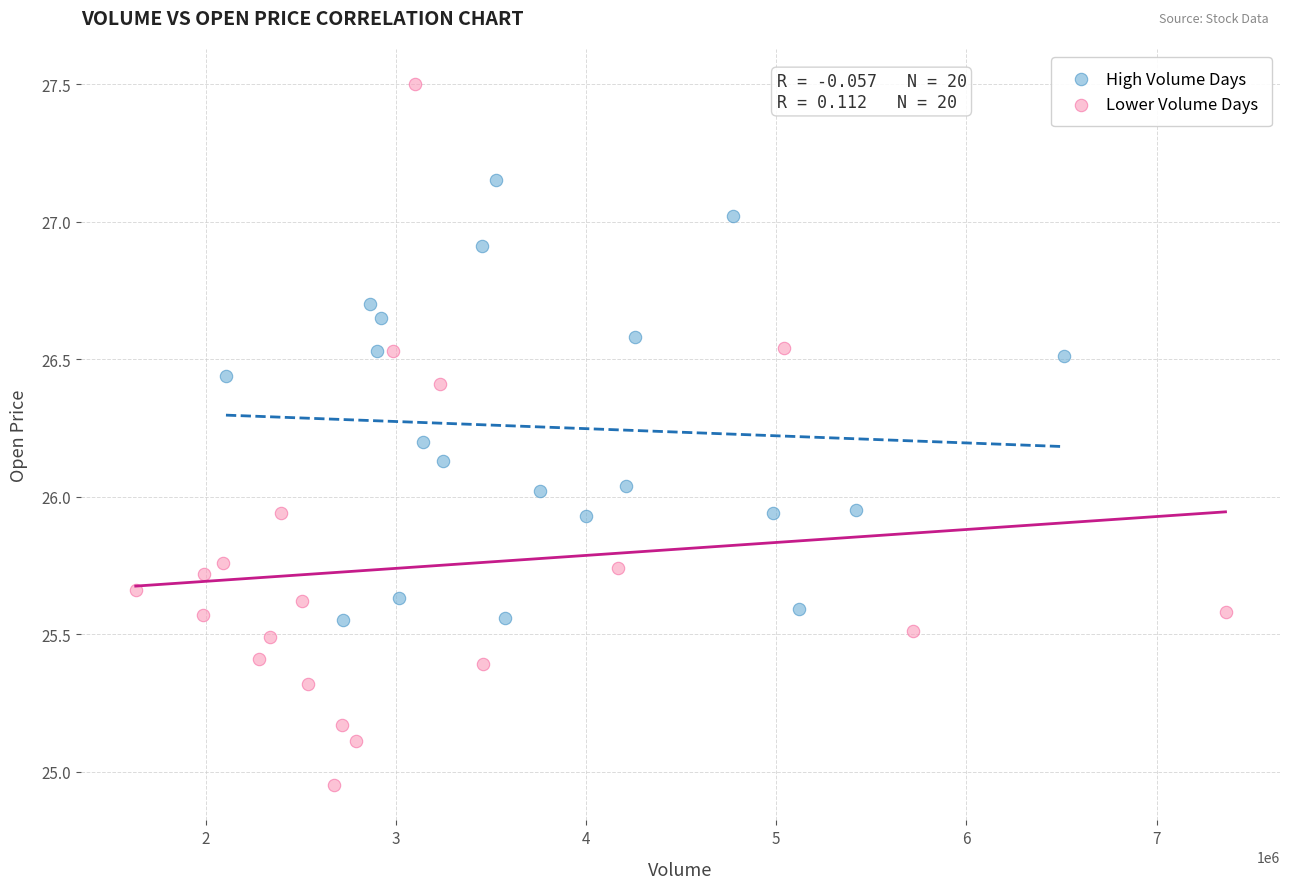

Which series has the largest Y range (max minus min)?

Lower Volume Days